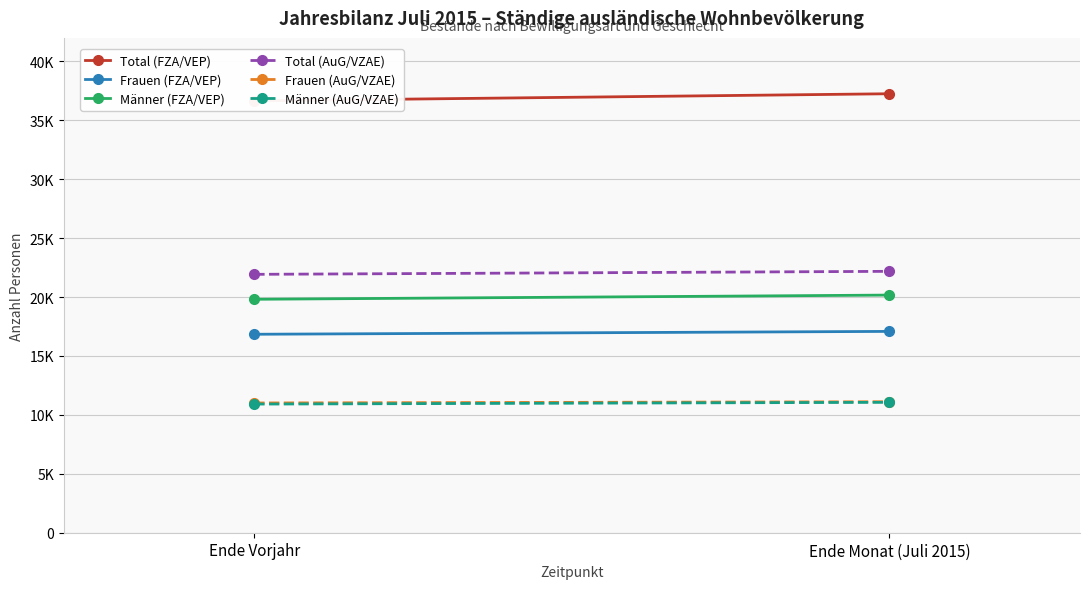

What is the minimum value for Total (AuG/VZAE)?

21931